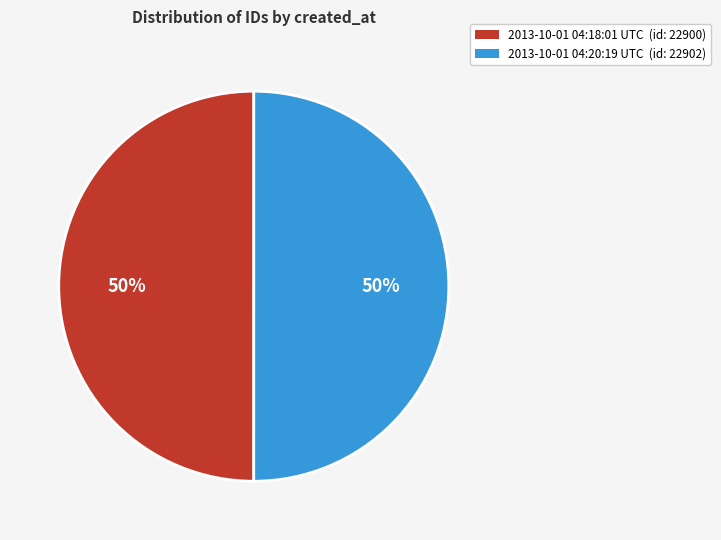

What percentage is the 2013-10-01 04:18:01 UTC slice, to the nearest percent?

50%